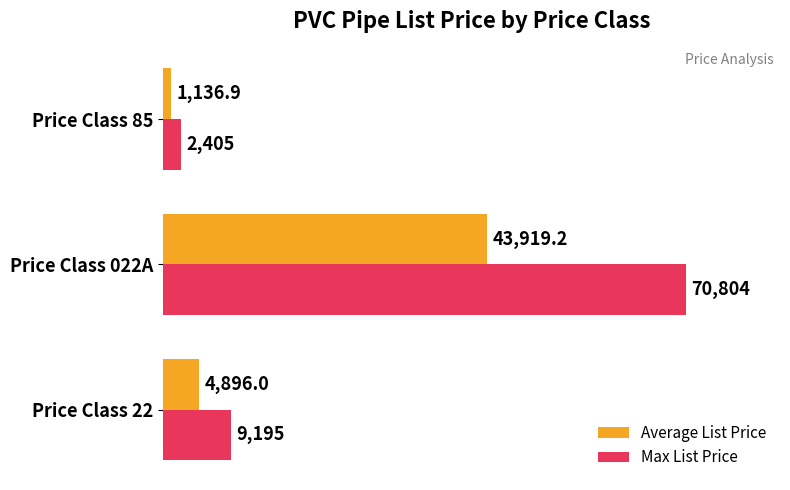

What are all the series names shown in the legend?

Average List Price, Max List Price